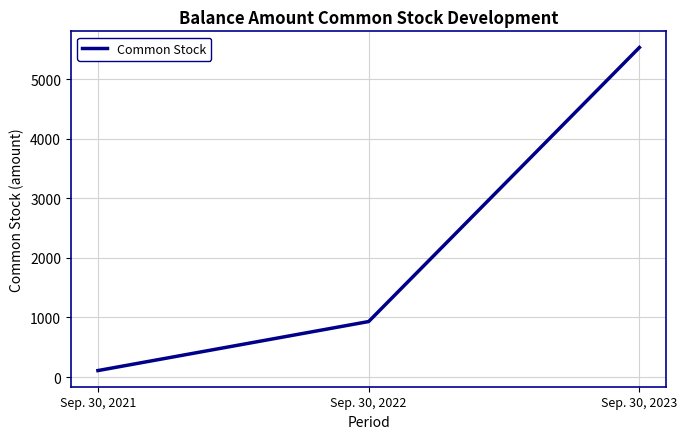

How many values are below 931?

1